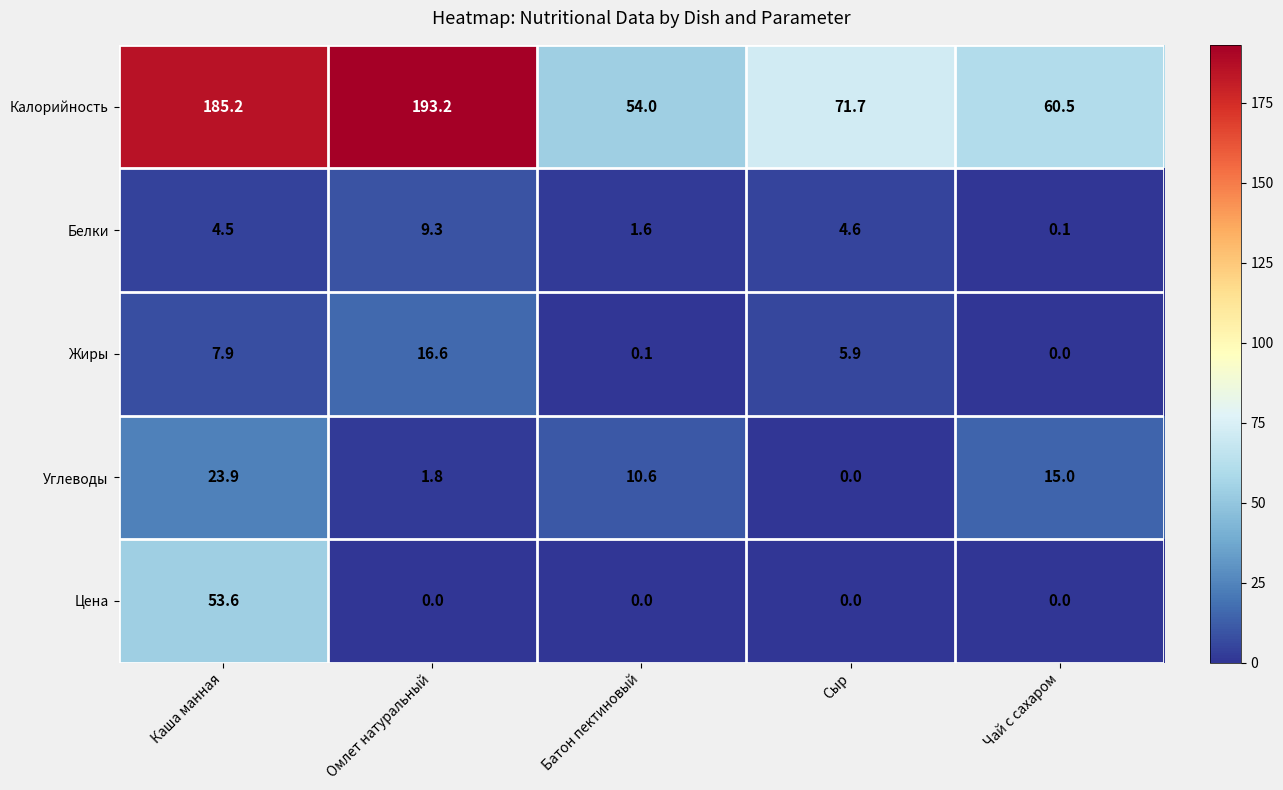

Which category has the highest value across all series?

Омлет натуральный